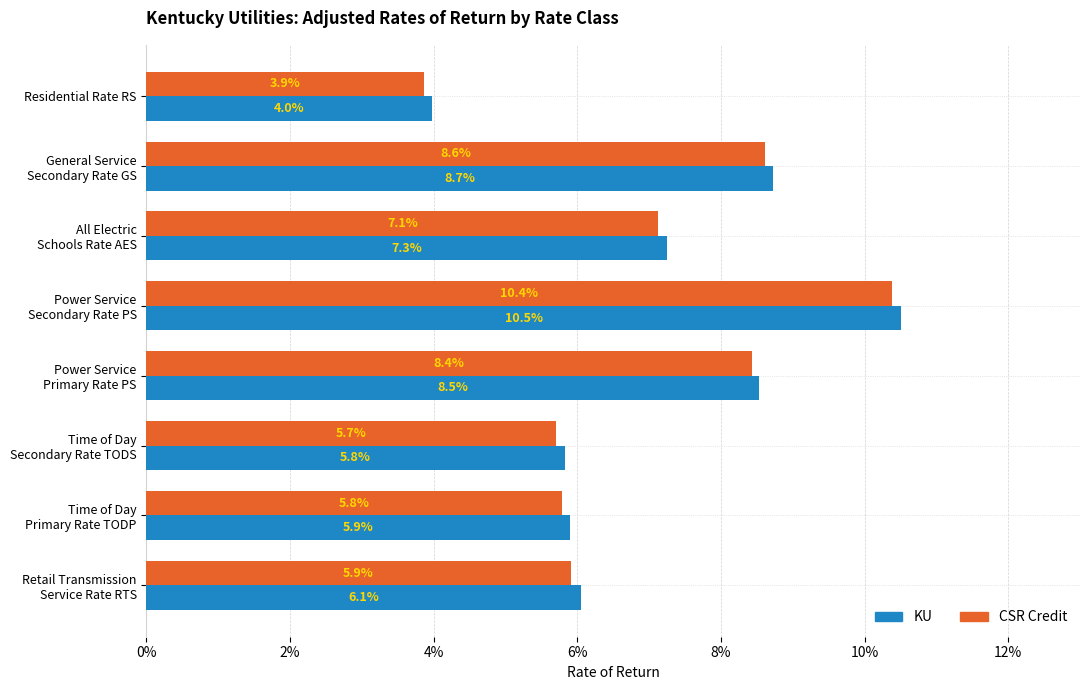

What are all the series names shown in the legend?

KU, CSR Credit